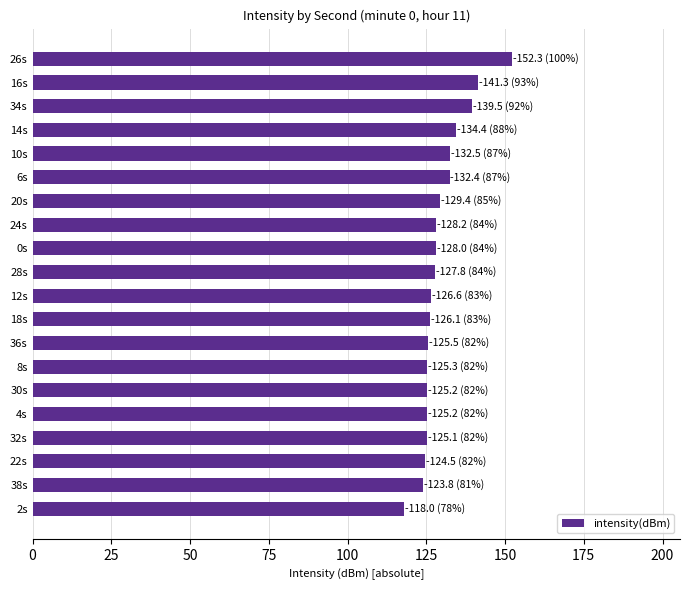

True or false: the data shows 125.5 at 36s.

True